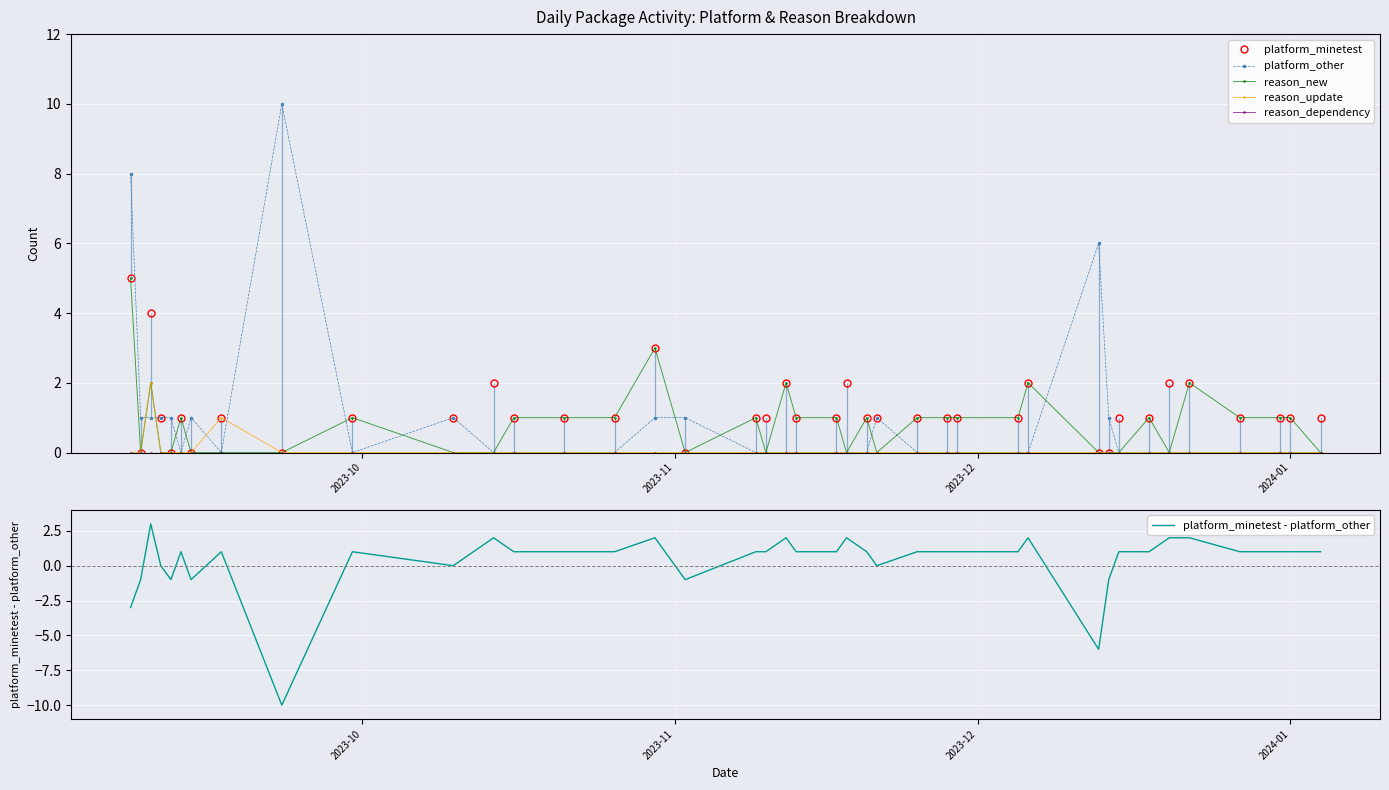

True or false: reason_update and platform_minetest - platform_other intersect in this chart.

True